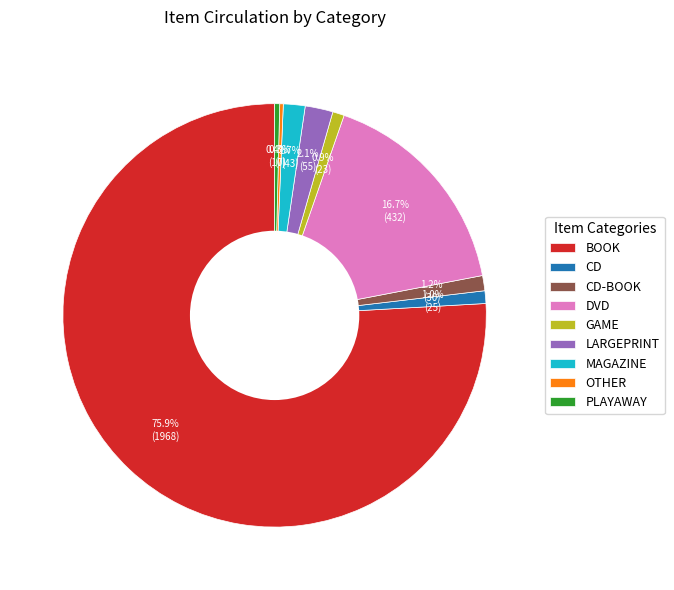

Between LARGEPRINT and GAME, which is larger?

LARGEPRINT